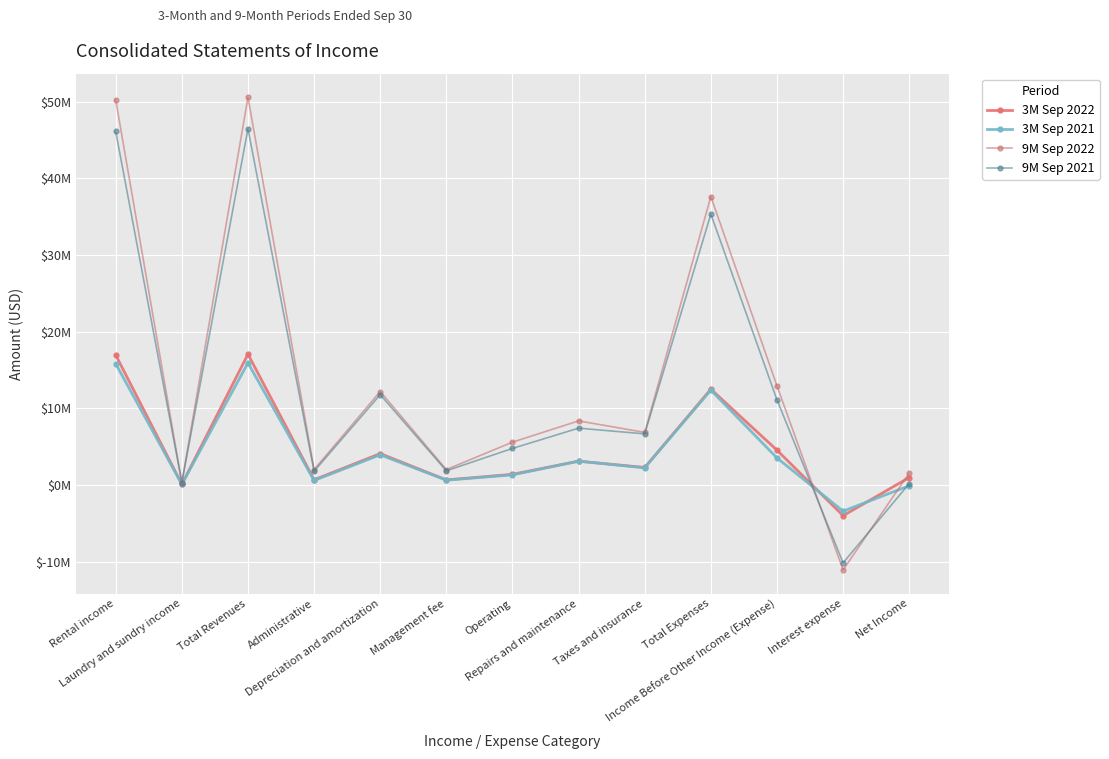

Does the chart have visible grid lines?

Yes